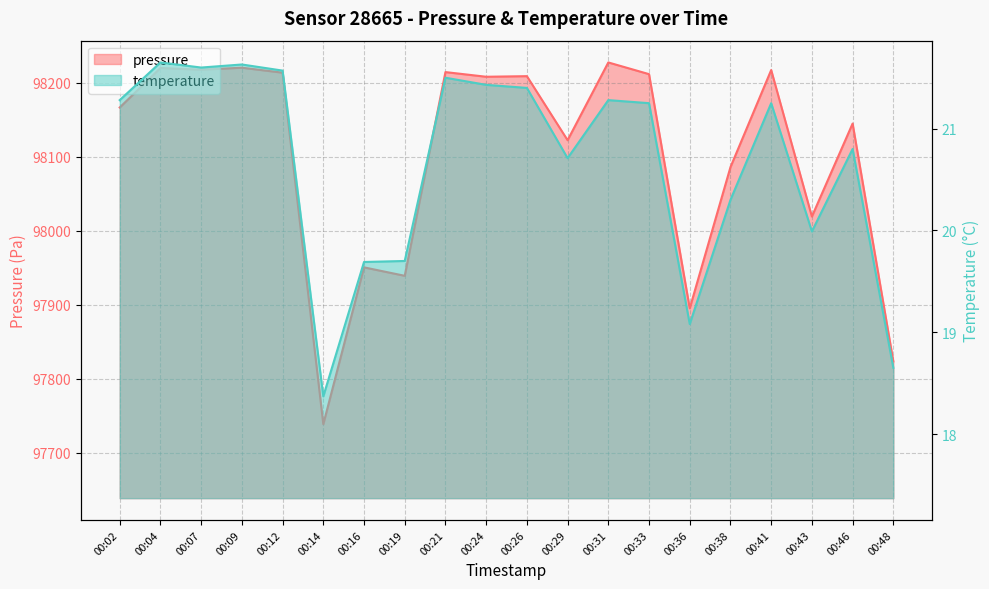

True or false: temperature has a value of 5.1 at 00:41.

False